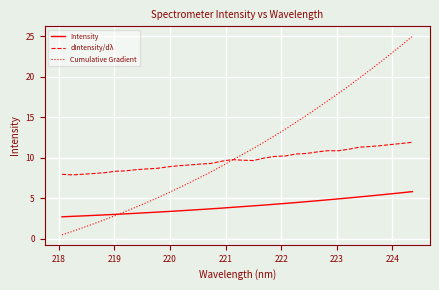

What is the highest value of the dIntensity/dλ series?

11.9